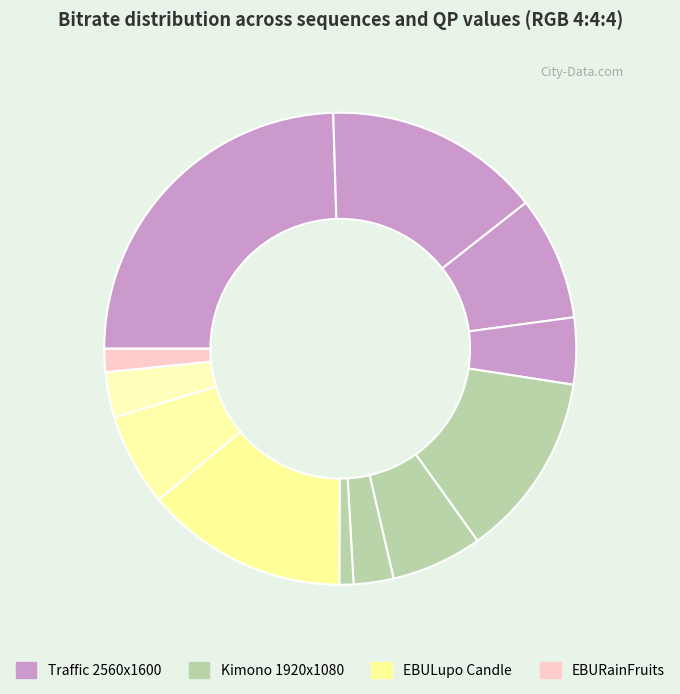

Is there a majority slice in this chart?

No